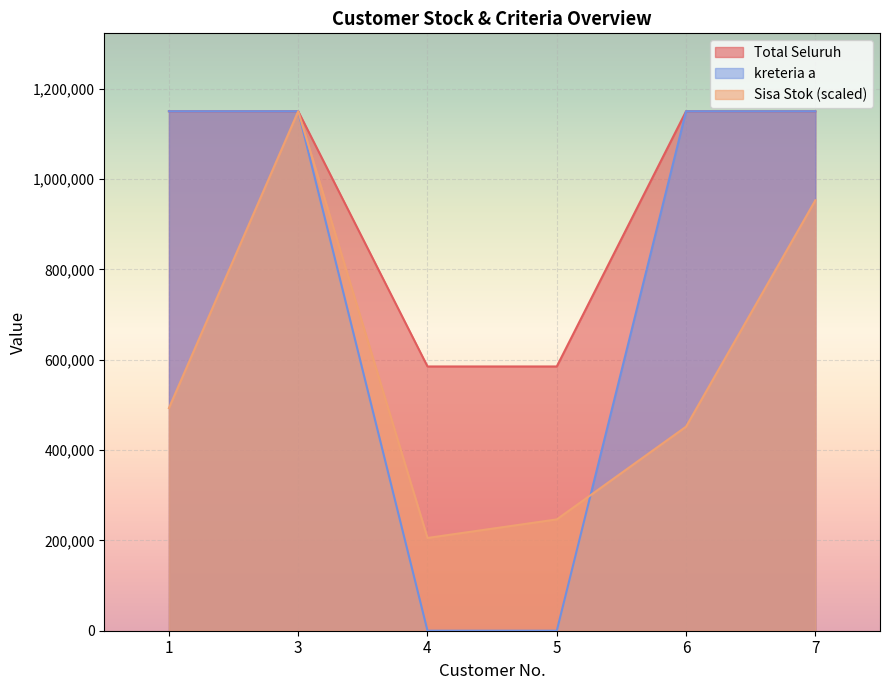

Reading left to right, transcribe all the data shown in this chart.

Total Seluruh: 1=1150000.0	3=1150000.0	4=585000.0	5=585000.0	6=1150000.0	7=1150000.0
Sisa Stok: 1=492857.1	3=1150000.0	4=205357.1	5=246428.6	6=451785.7	7=952857.1
kreteria a: 1=1150000.0	3=1150000.0	4=0.0	5=0.0	6=1150000.0	7=1150000.0